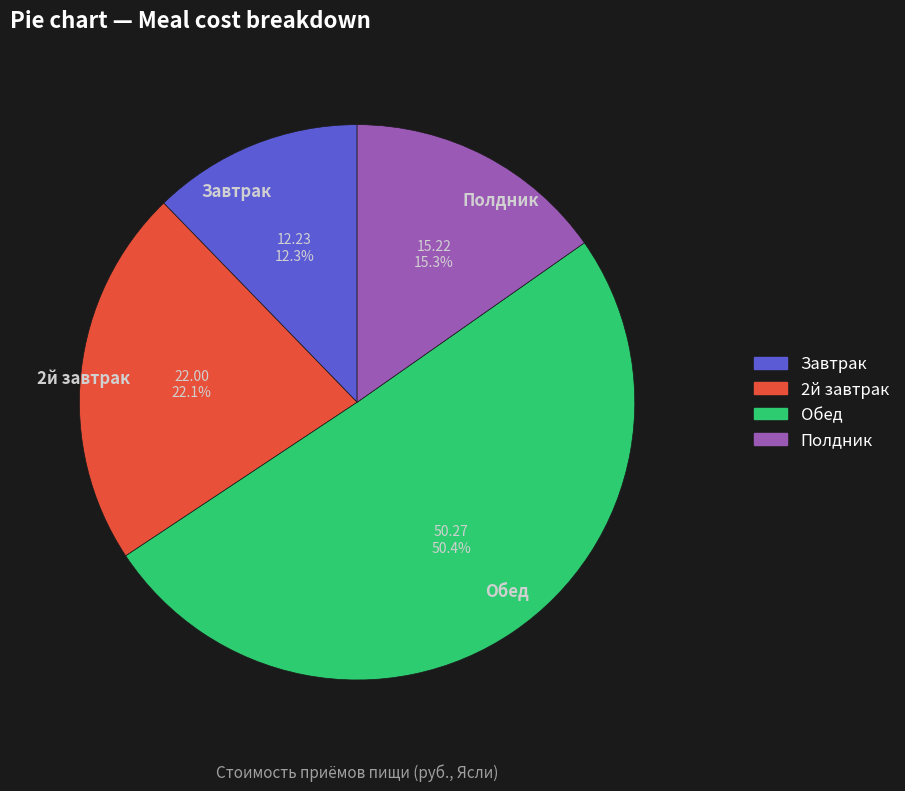

Is it true that Полдник is 15% of the pie?

True